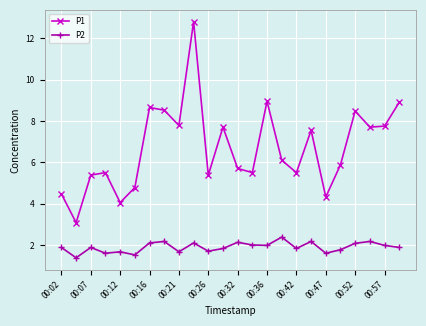

Rank the series by their maximum value, from highest to lowest.

P1, P2